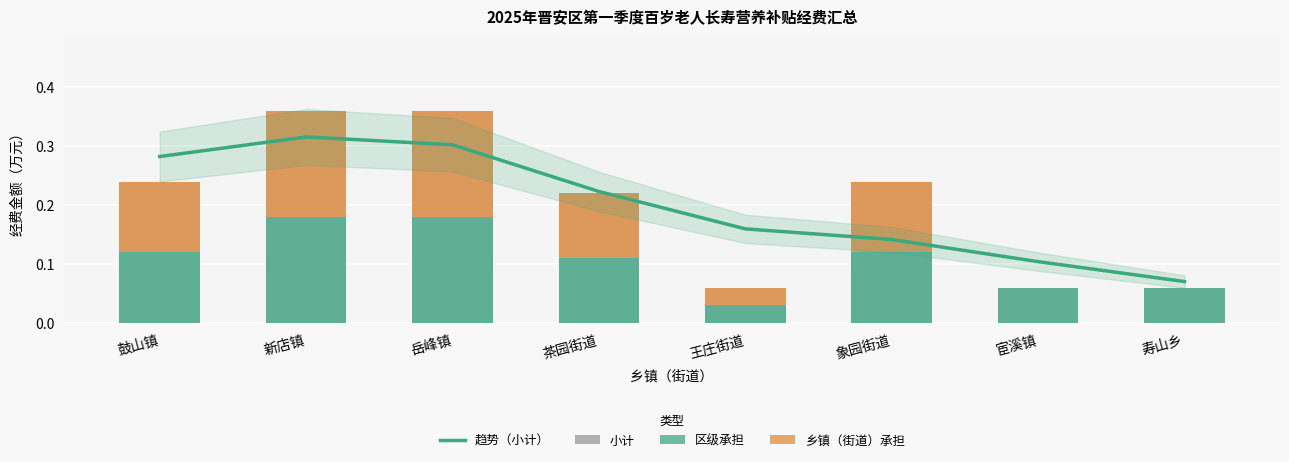

List the labels in order of 趋势（小计） value, smallest first.

寿山乡, 宦溪镇, 象园街道, 王庄街道, 茶园街道, 鼓山镇, 岳峰镇, 新店镇